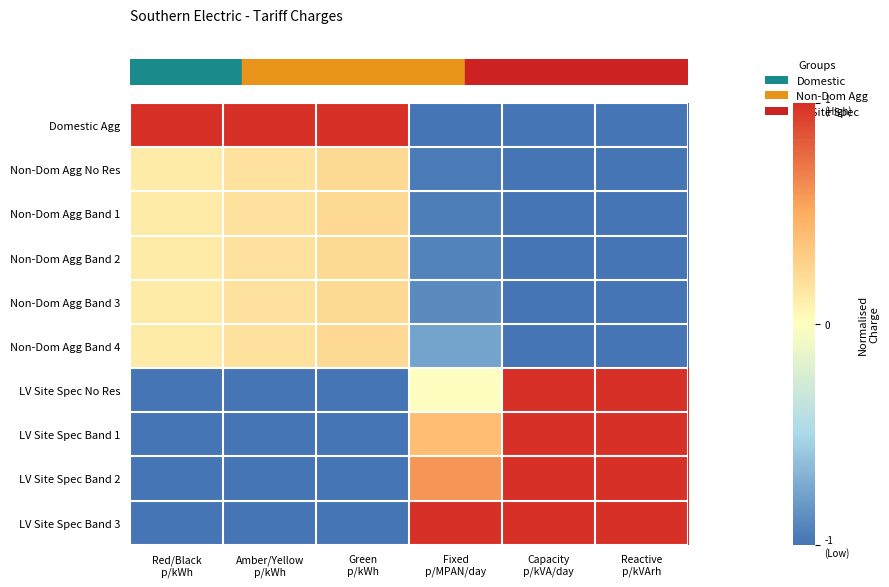

At which category is the sum across all series the highest?

Green
p/kWh